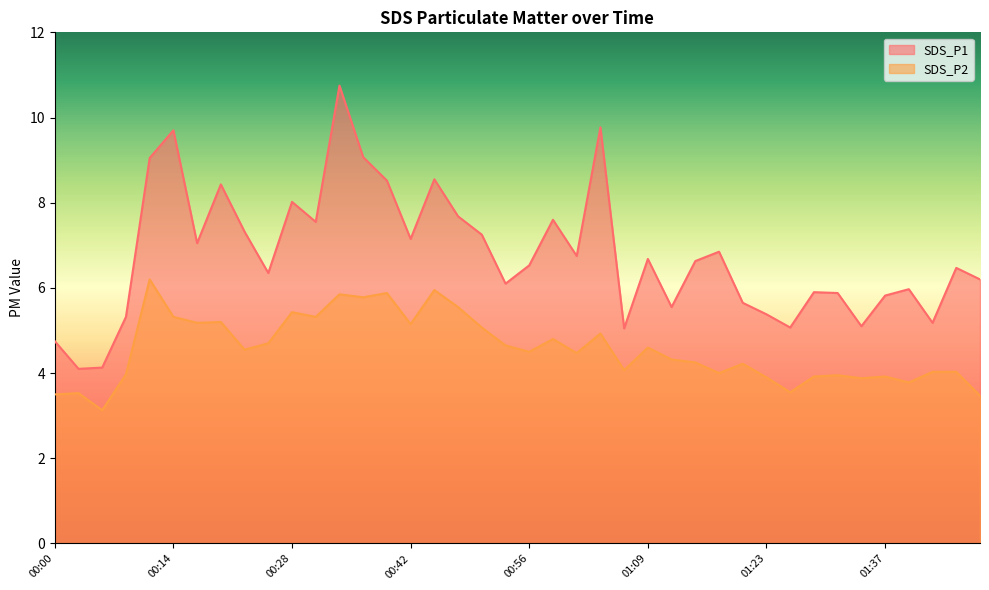

True or false: SDS_P1 and SDS_P2 intersect in this chart.

False